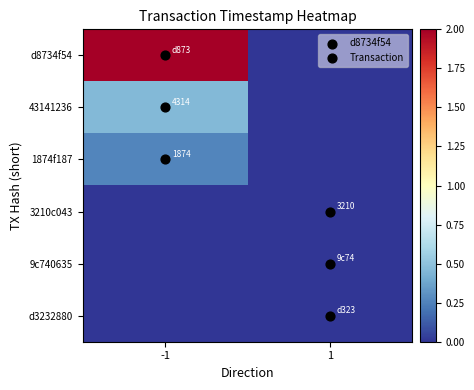

The value of 43141236 at 1 is 0.0. True or false?

True